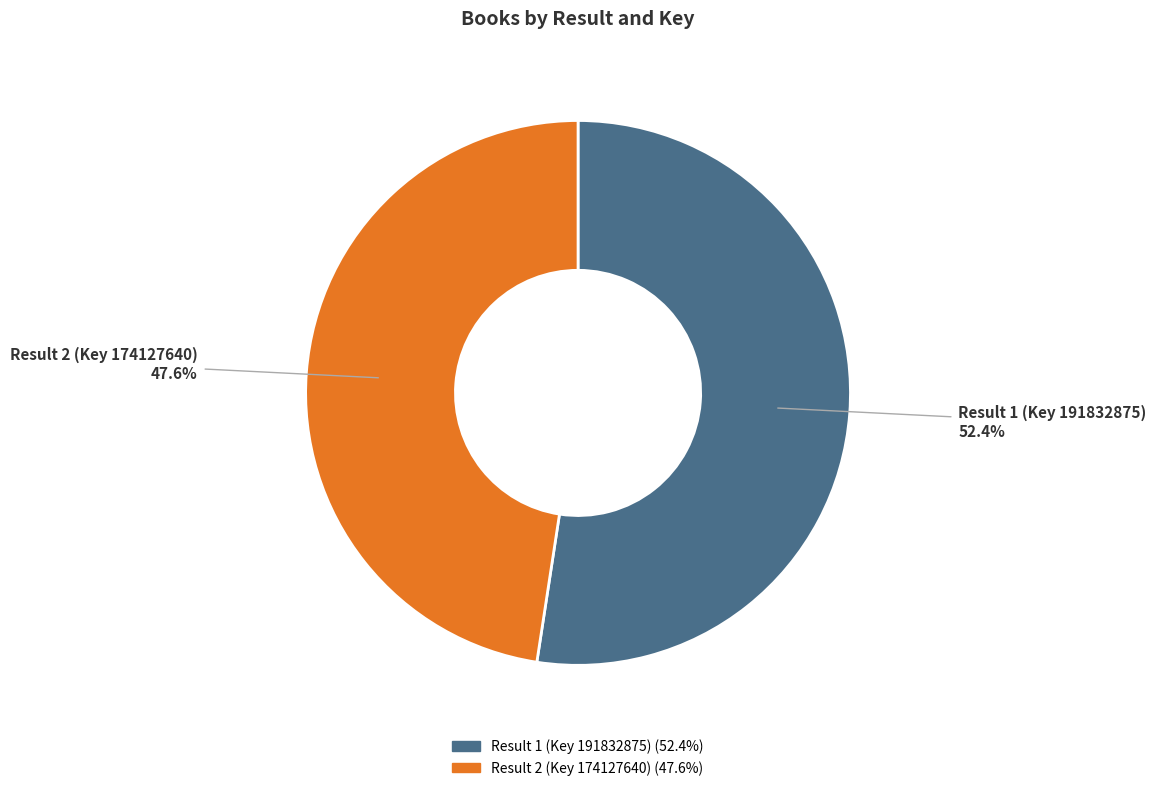

Is Result 1 (Key 191832875) the majority of the pie?

Yes